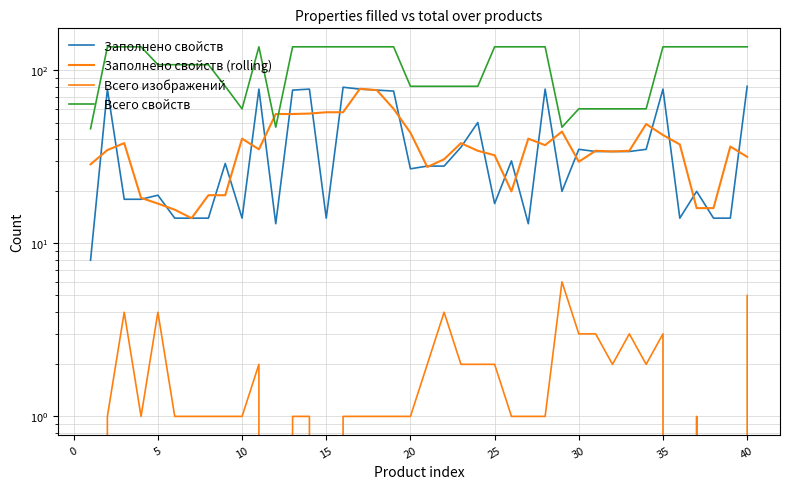

What is the minimum value for Всего свойств?

46.0